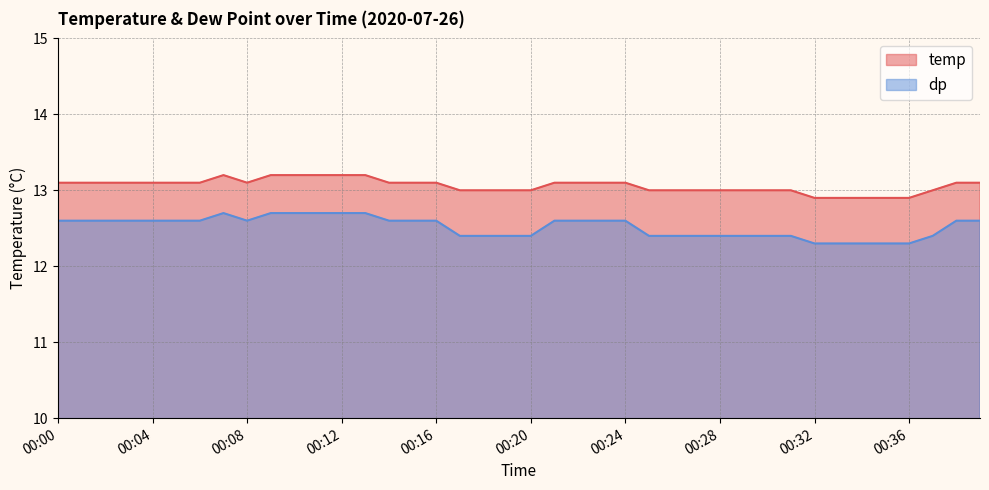

At which category is the sum across all series the highest?

00:07